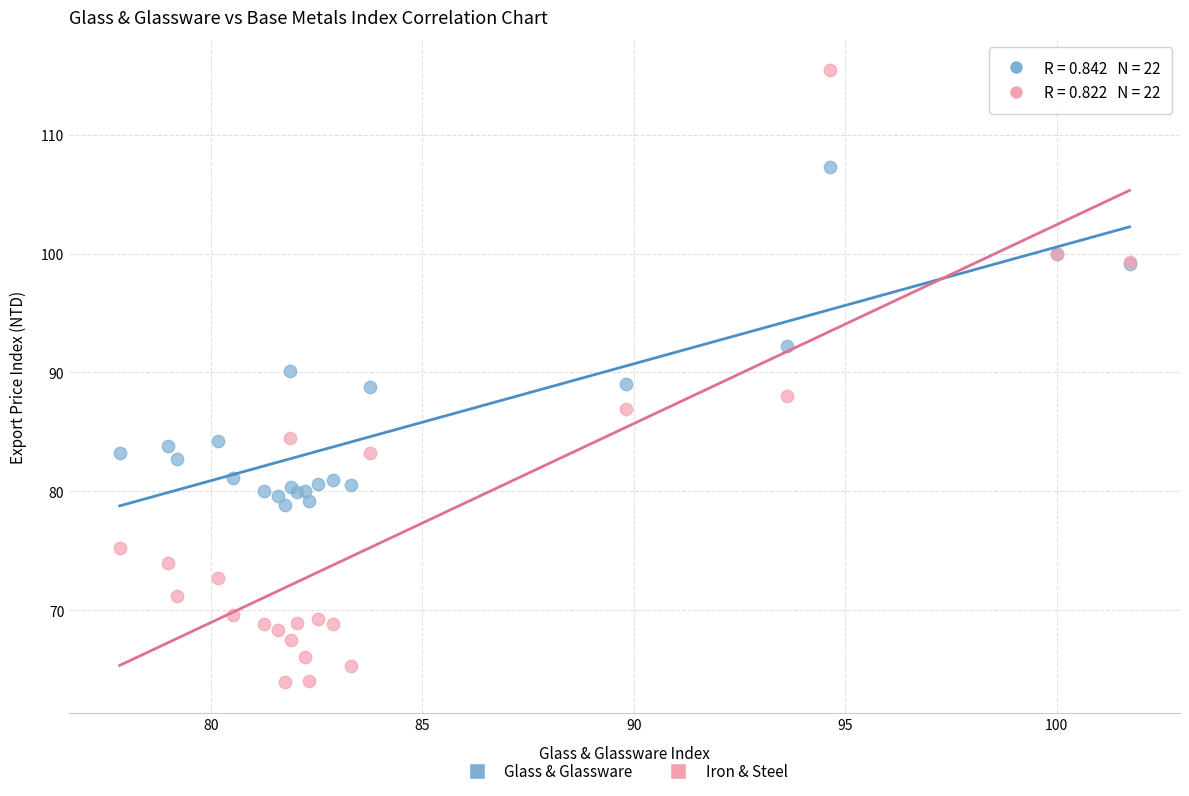

Which series contains the highest Y value?

Iron & Steel